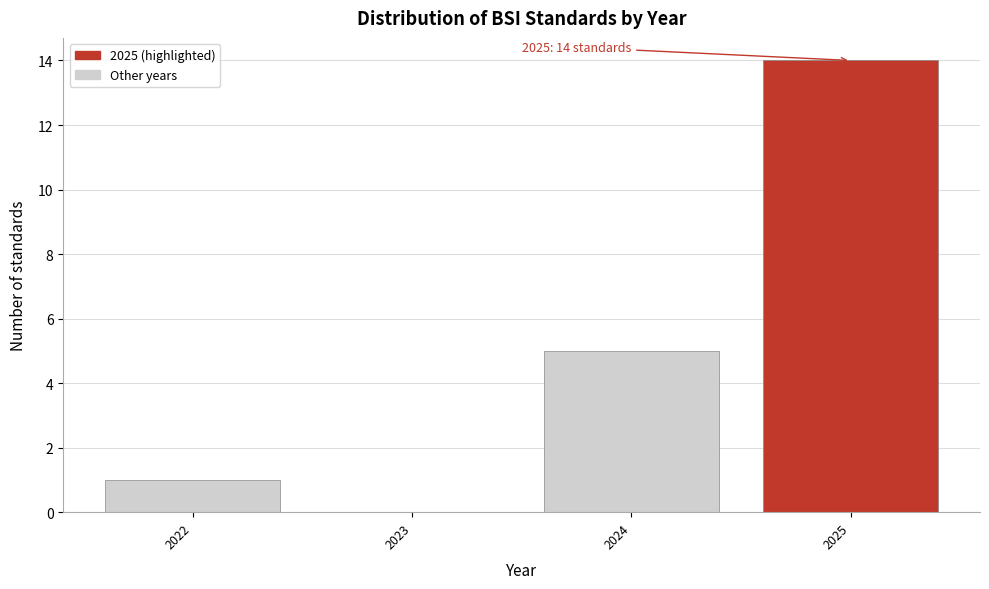

Over which range of the x-axis is the bar tallest?

2024.5 to 2025.5